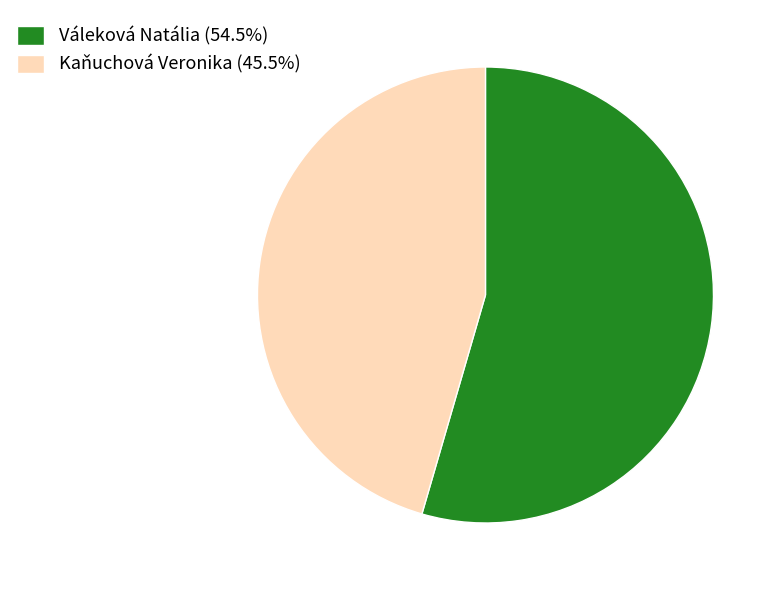

Does any single category account for the majority?

Yes